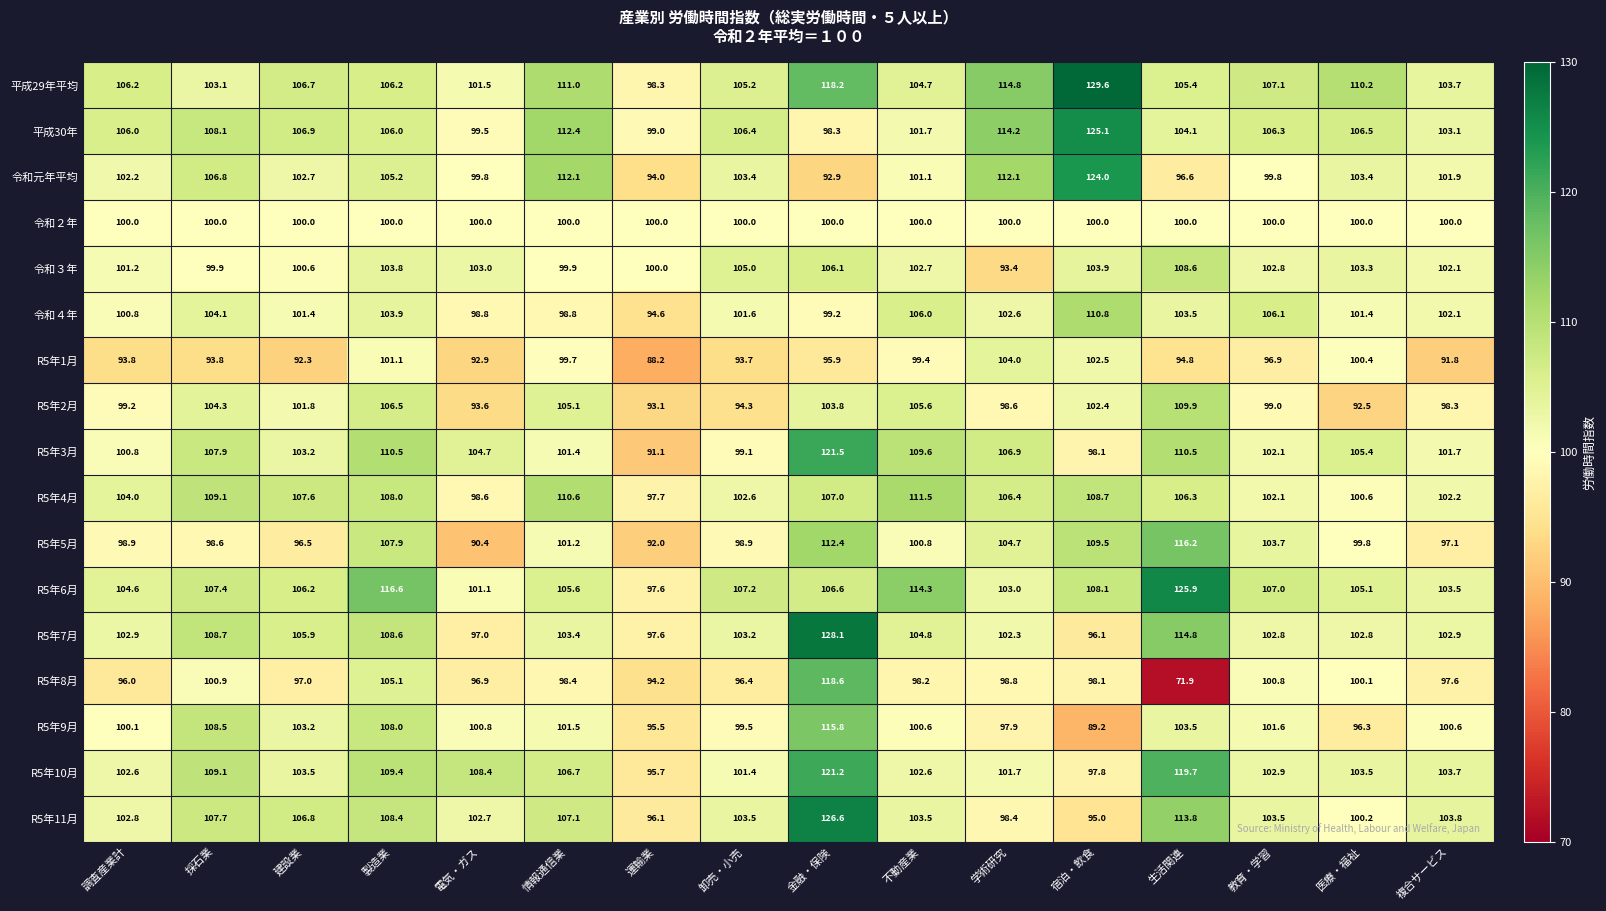

How many data points in R5年9月 are above 100?

11